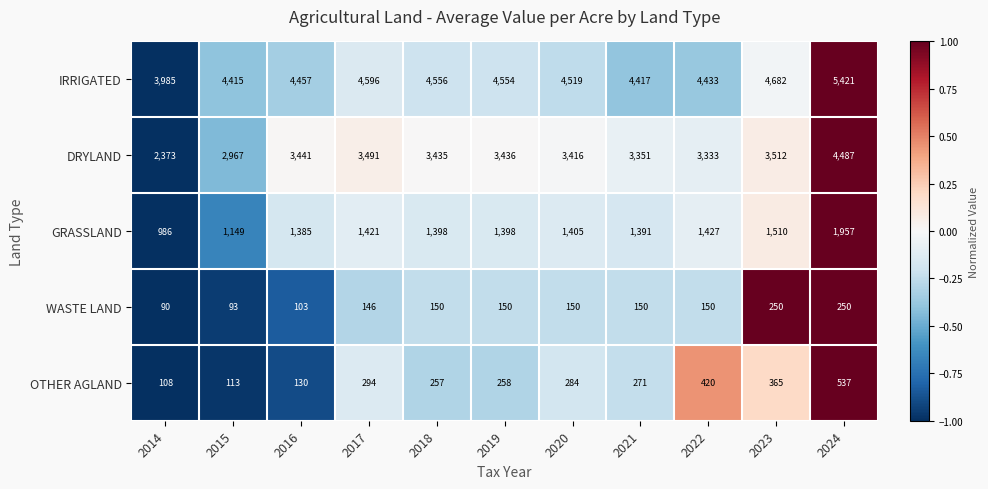

At 2021, list the series in order from largest to smallest.

IRRIGATED, DRYLAND, GRASSLAND, OTHER AGLAND, WASTE LAND